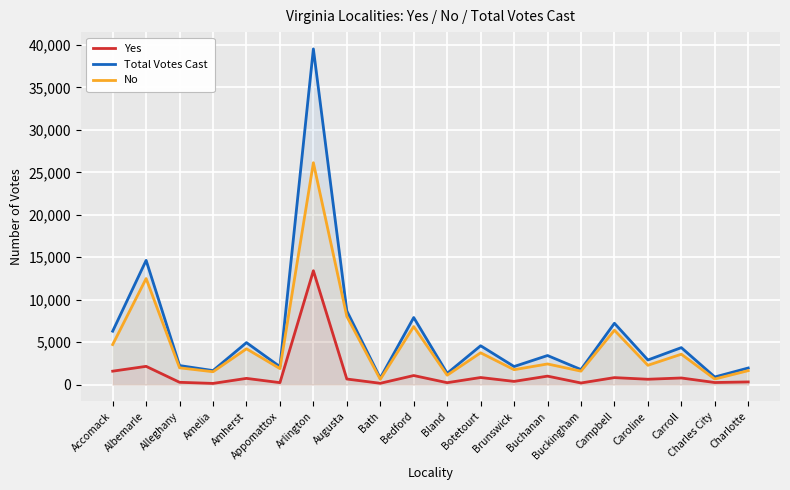

What is the sum of the Yes values at Botetourt and Charlotte?

1140